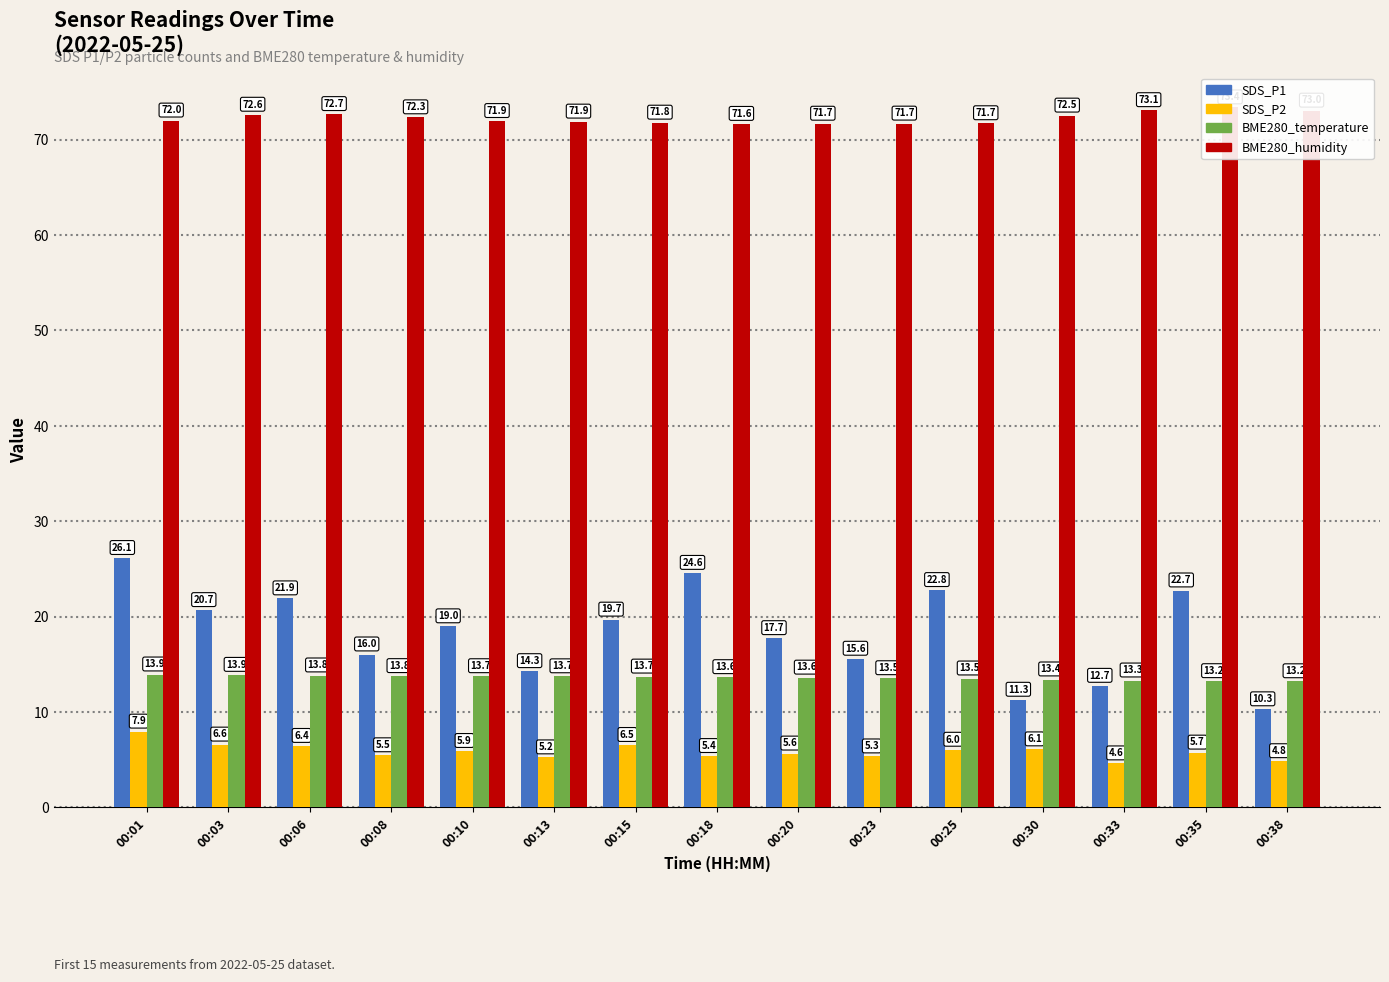

Read the BME280_humidity value at 00:23.

71.7